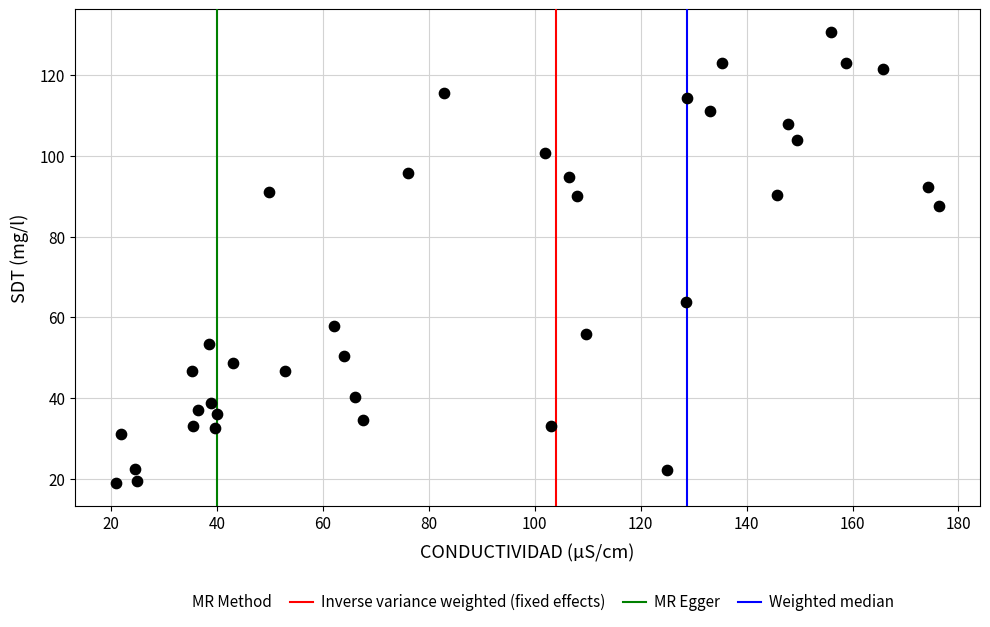

What is the range of X values (max minus min)?

155.3